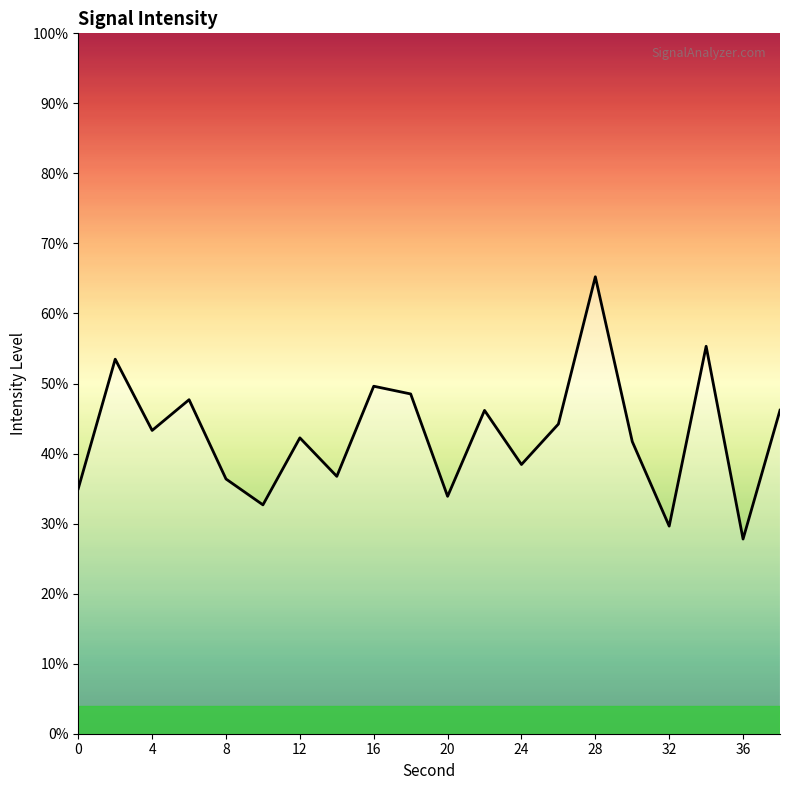

What is the greatest value displayed?

65.2